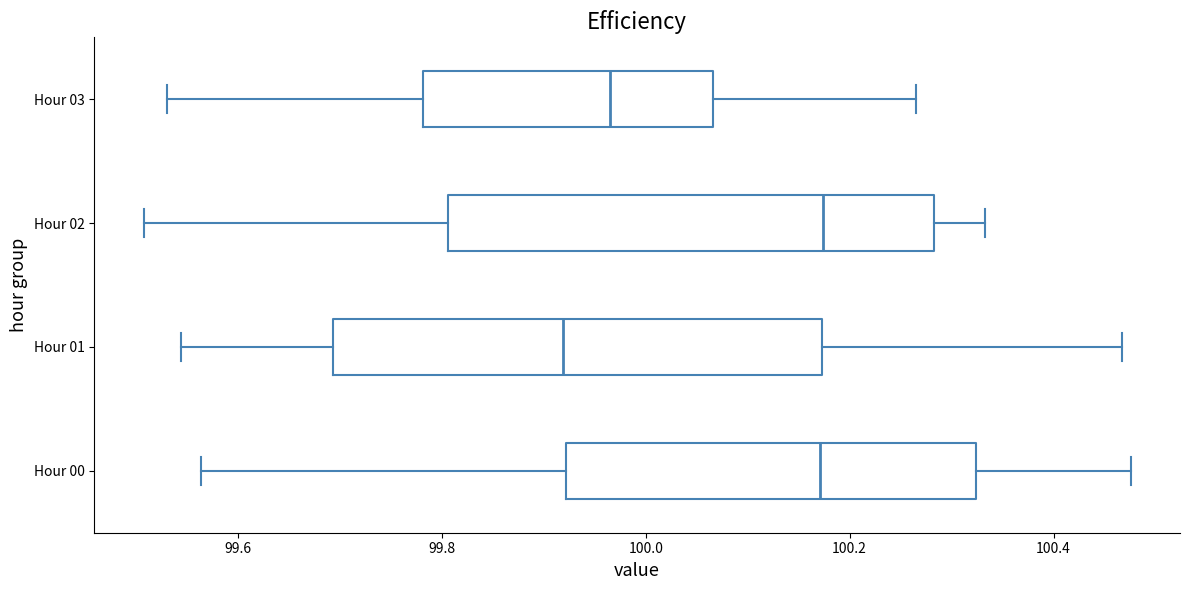

Reading bottom to top, read every box against the x-axis: the position of its median line, the range the box covers, and the ends of its whiskers. The values are not printed on the chart, so give them approximately, as read against the axis.

Hour 00: median 100.18, box 99.92 to 100.32, whiskers 99.56 to 100.48
Hour 01: median 99.92, box 99.70 to 100.18, whiskers 99.54 to 100.46
Hour 02: median 100.18, box 99.80 to 100.28, whiskers 99.50 to 100.34
Hour 03: median 99.96, box 99.78 to 100.06, whiskers 99.54 to 100.26